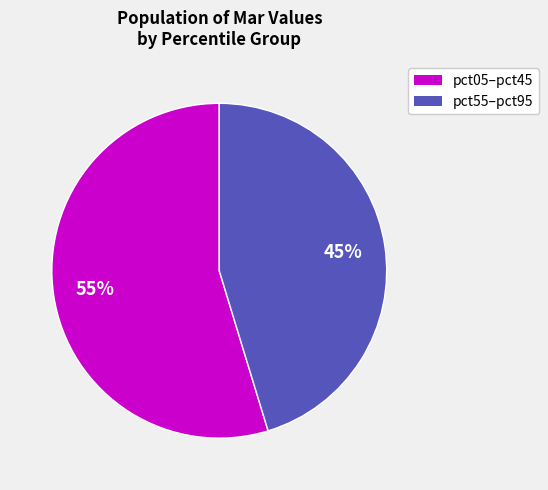

Is there any slice that represents more than half of the pie?

Yes